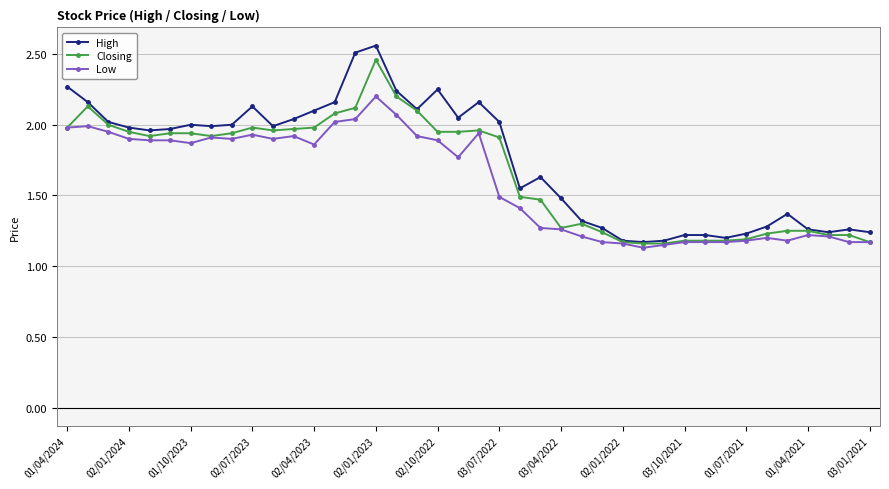

Which series has the largest range (max minus min)?

High